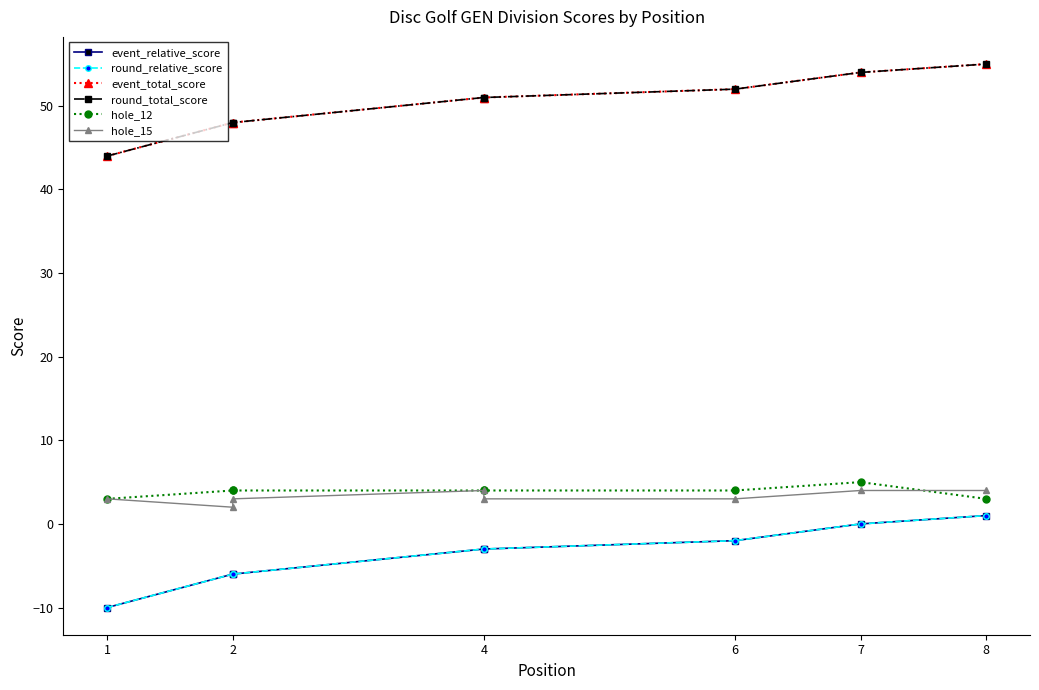

Which series has the largest total across all categories?

event_total_score